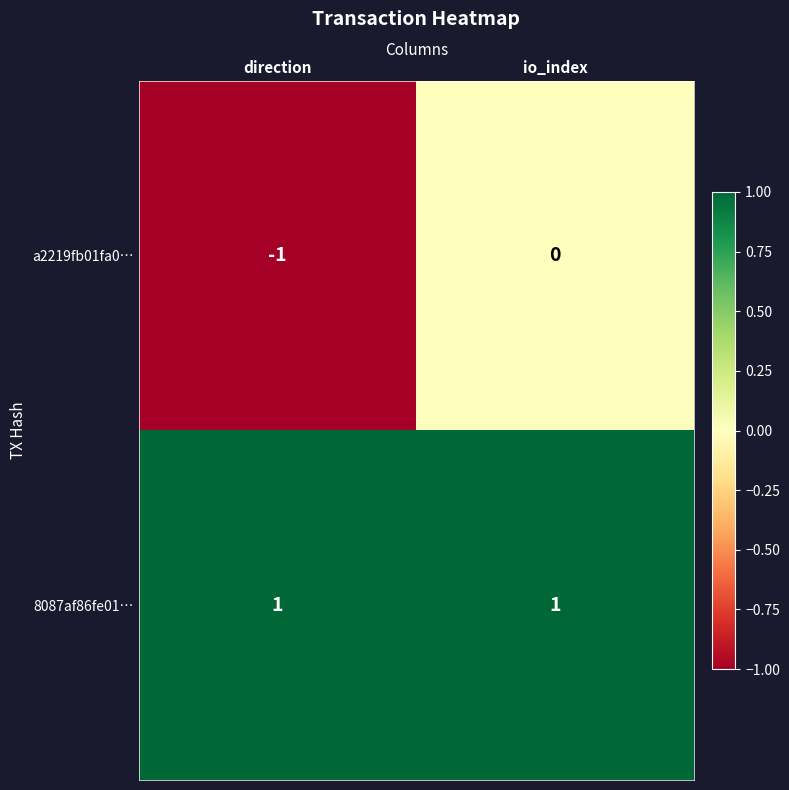

Reading right to left, what are all the values shown in this chart?

a2219fb01fa0…: io_index=0	direction=-1
8087af86fe01…: io_index=1	direction=1